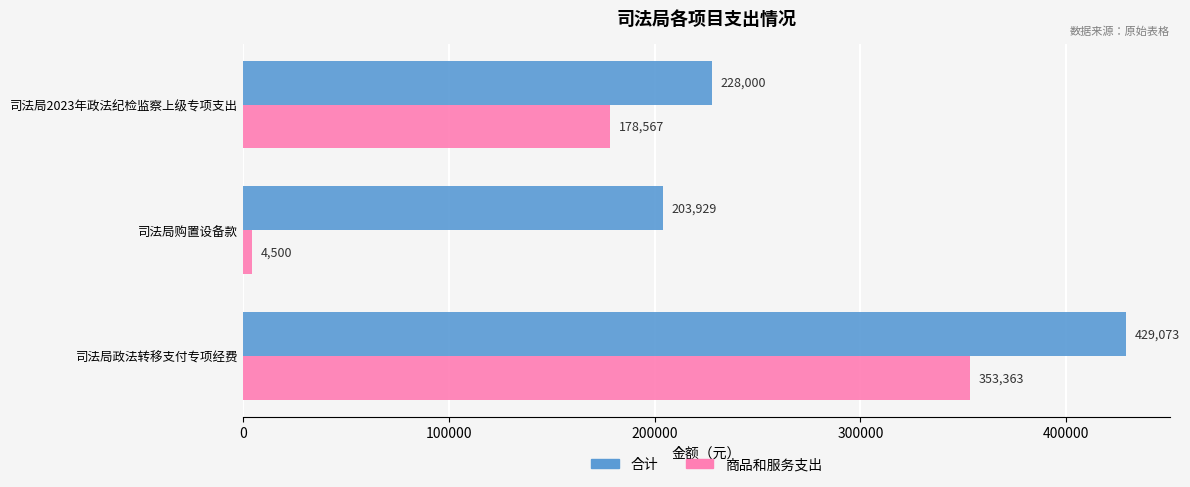

Which series has the largest total across all categories?

合计